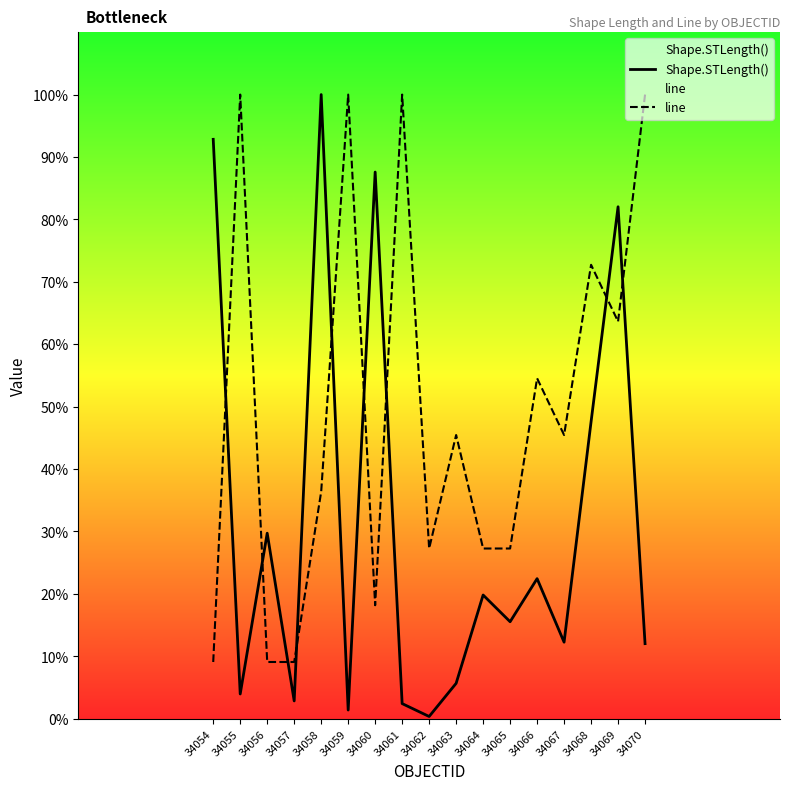

Reading right to left, list all the values displayed in this chart.

Shape.STLength(): 12.0	82.0	47.6	12.3	22.4	15.5	19.8	5.7	0.4	2.4	87.6	1.4	100.0	2.9	29.7	4.0	92.8
line: 100.0	63.6	72.7	45.5	54.5	27.3	27.3	45.5	27.3	100.0	18.2	100.0	36.4	9.1	9.1	100.0	9.1